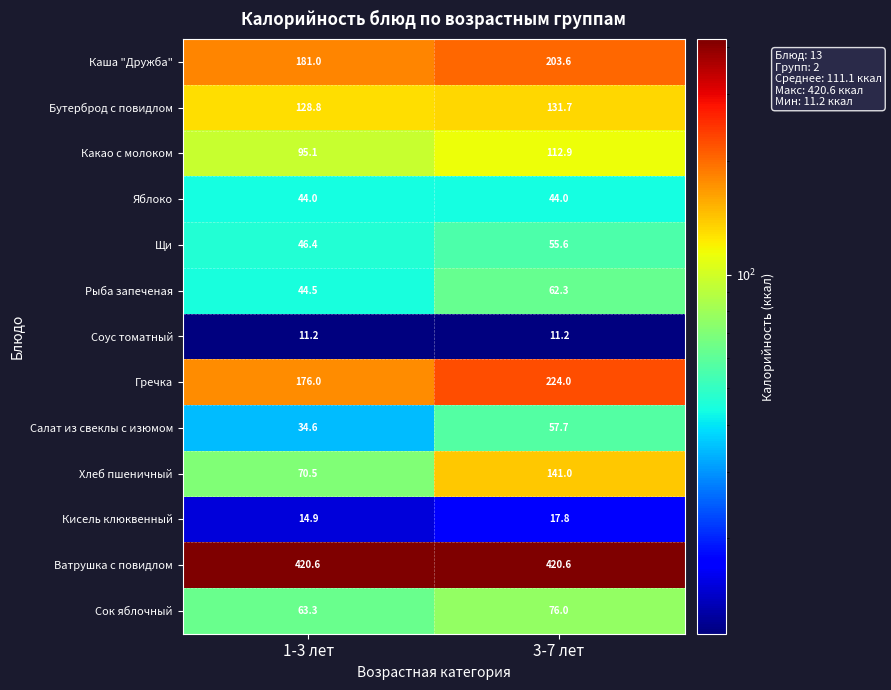

Reading right to left, extract all data points from this chart.

Каша "Дружба": 3-7 лет=203.6	1-3 лет=181.0
Бутерброд с повидлом: 3-7 лет=131.7	1-3 лет=128.8
Какао с молоком: 3-7 лет=112.9	1-3 лет=95.1
Яблоко: 3-7 лет=44.0	1-3 лет=44.0
Щи: 3-7 лет=55.6	1-3 лет=46.4
Рыба запеченая: 3-7 лет=62.3	1-3 лет=44.5
Соус томатный: 3-7 лет=11.2	1-3 лет=11.2
Гречка: 3-7 лет=224.0	1-3 лет=176.0
Салат из свеклы с изюмом: 3-7 лет=57.7	1-3 лет=34.6
Хлеб пшеничный: 3-7 лет=141.0	1-3 лет=70.5
Кисель клюквенный: 3-7 лет=17.8	1-3 лет=14.9
Ватрушка с повидлом: 3-7 лет=420.6	1-3 лет=420.6
Сок яблочный: 3-7 лет=76.0	1-3 лет=63.3